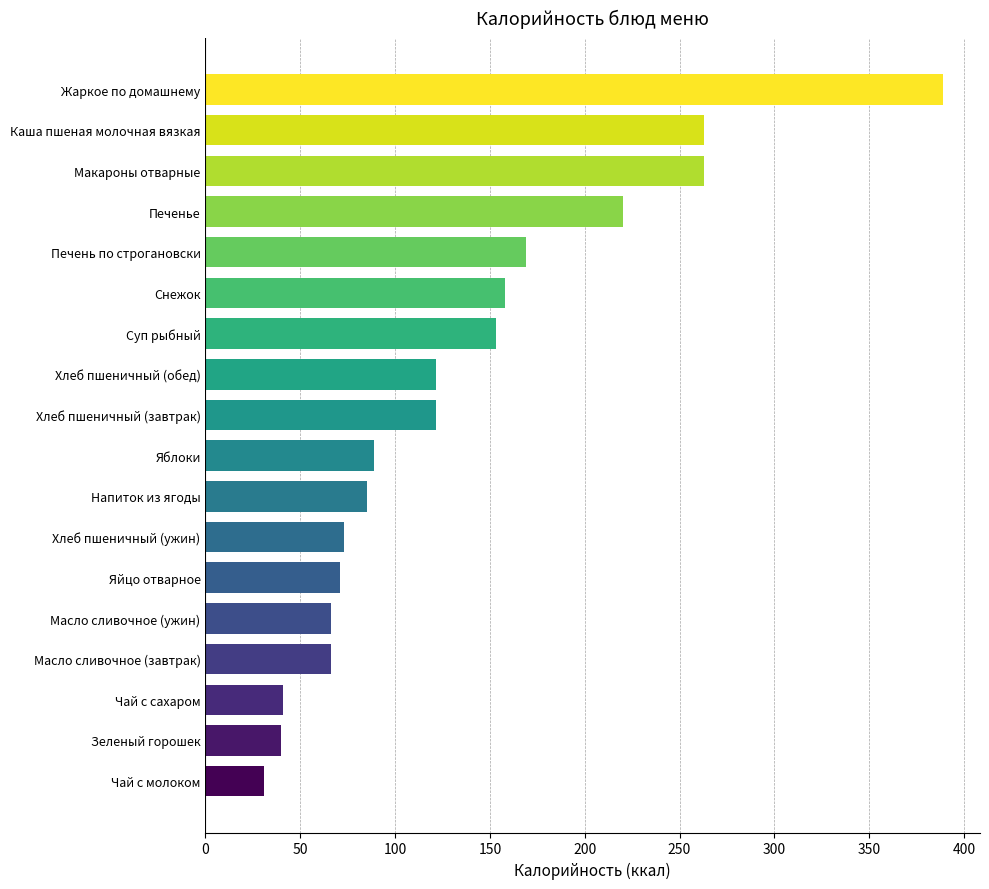

At which label is the value closest to 210?

Печенье